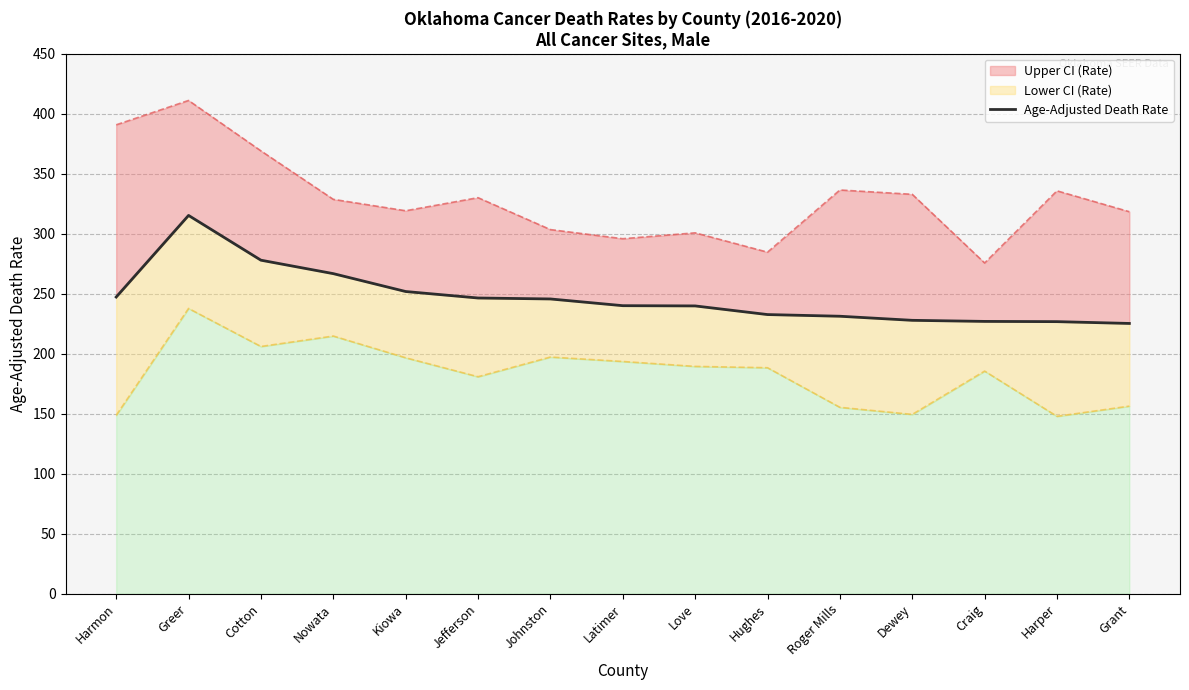

What is the change in value from Harmon to Love?

-7.4